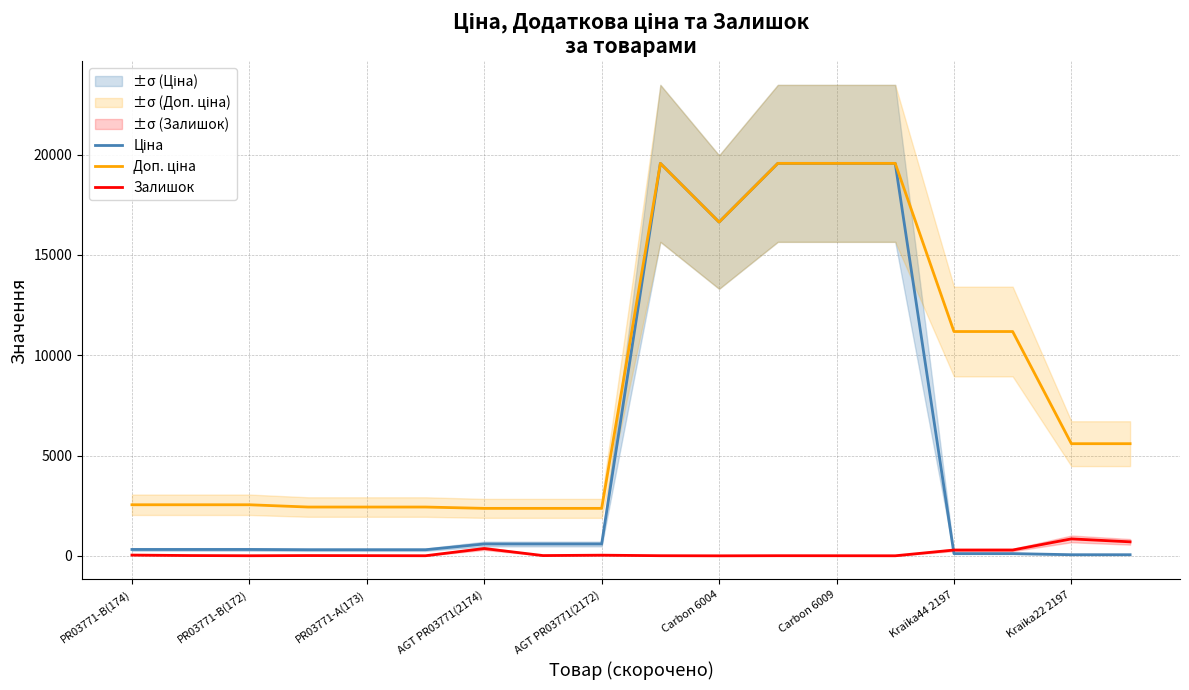

Between AGT PR03771(2172) and 13, which series saw the biggest shift?

Ціна